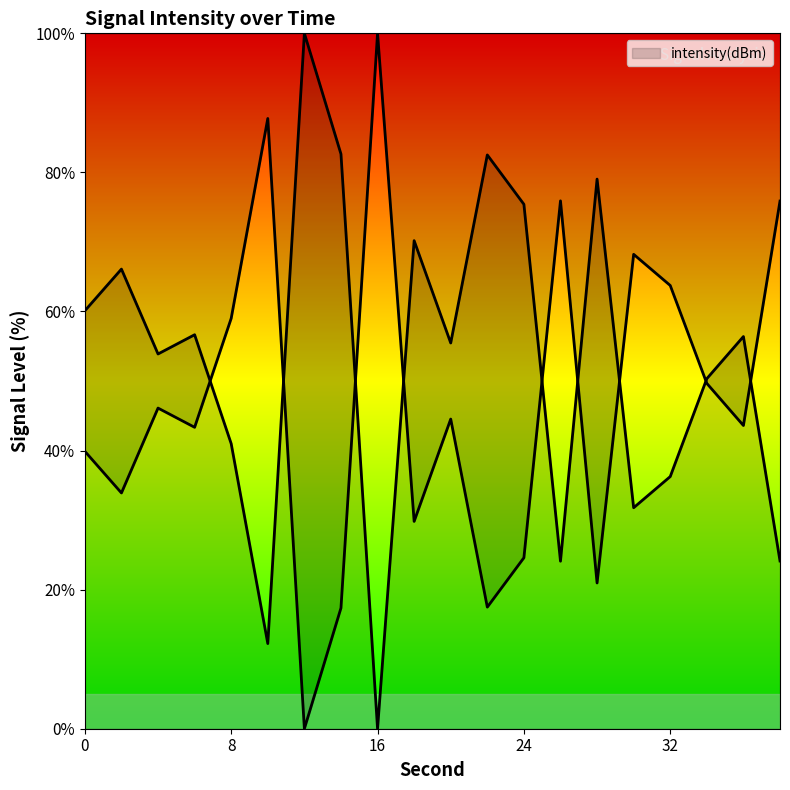

How many interior local valleys (lower than both neighbors) does the data have?

6